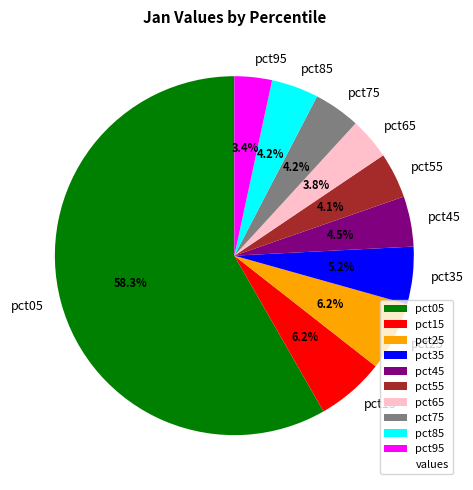

Is the sum of pct45 and pct55 greater than half?

No